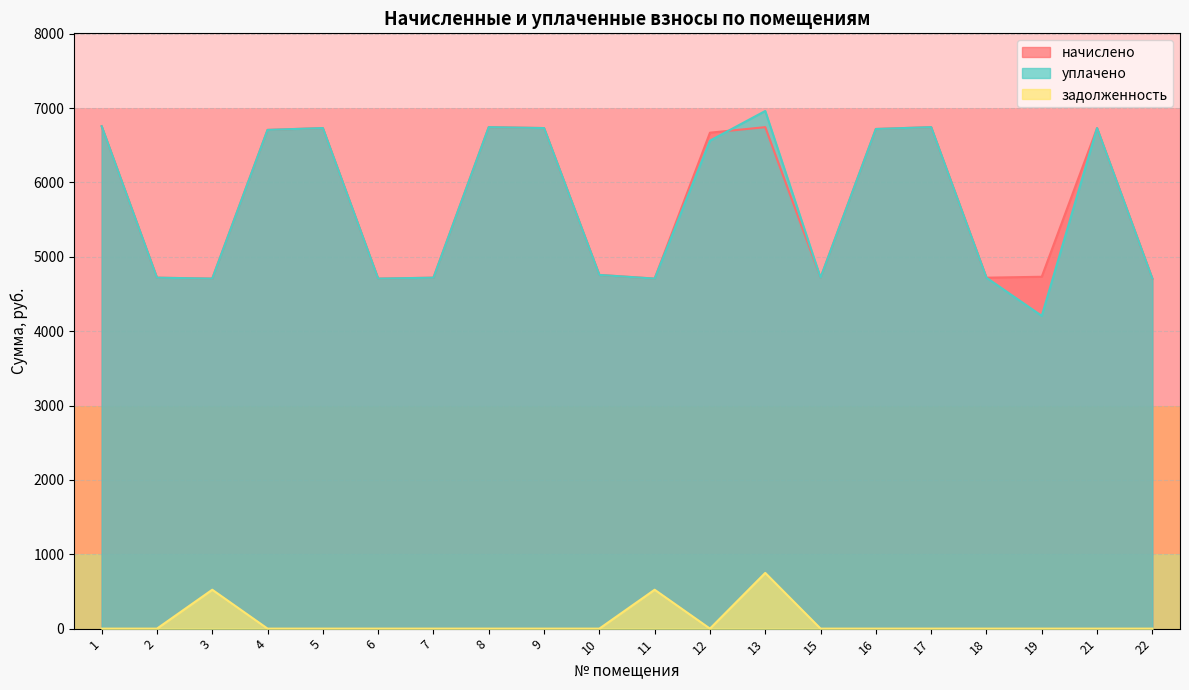

Between 13 and 11, which is larger?

13